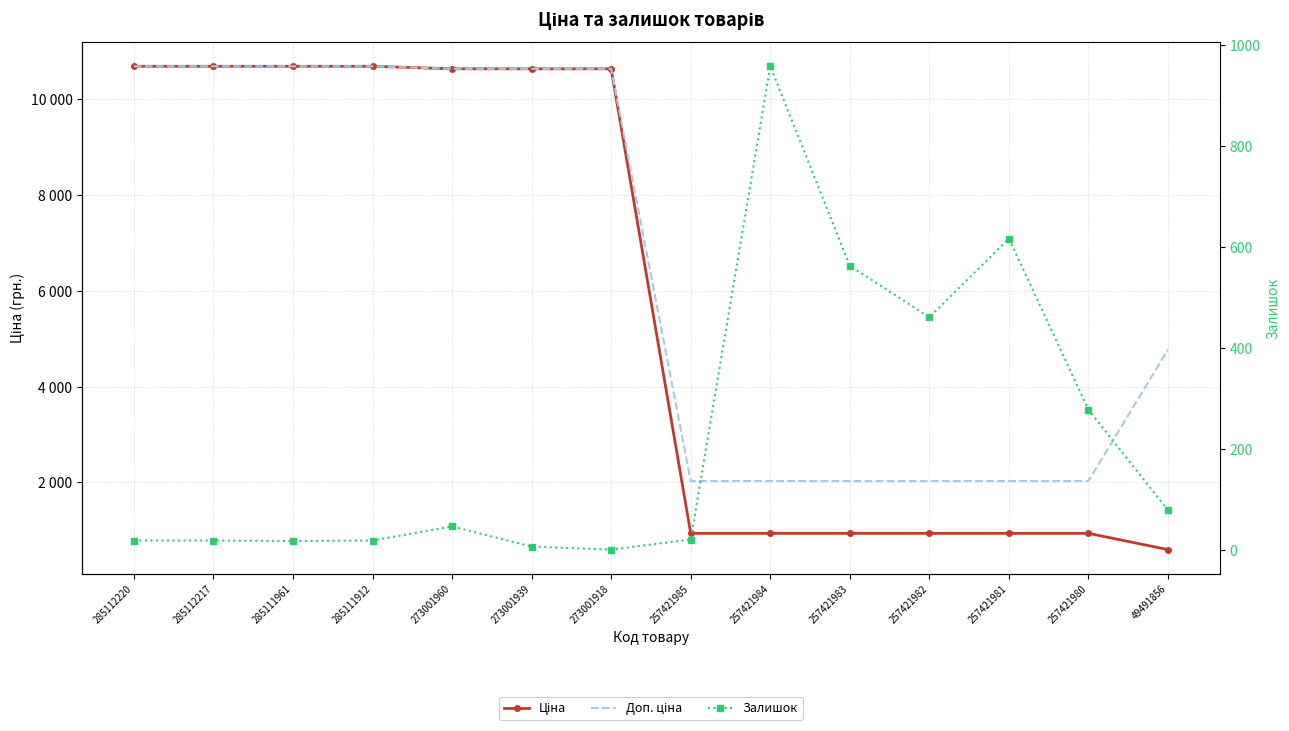

What is the sum of all Залишок values?

3093.0